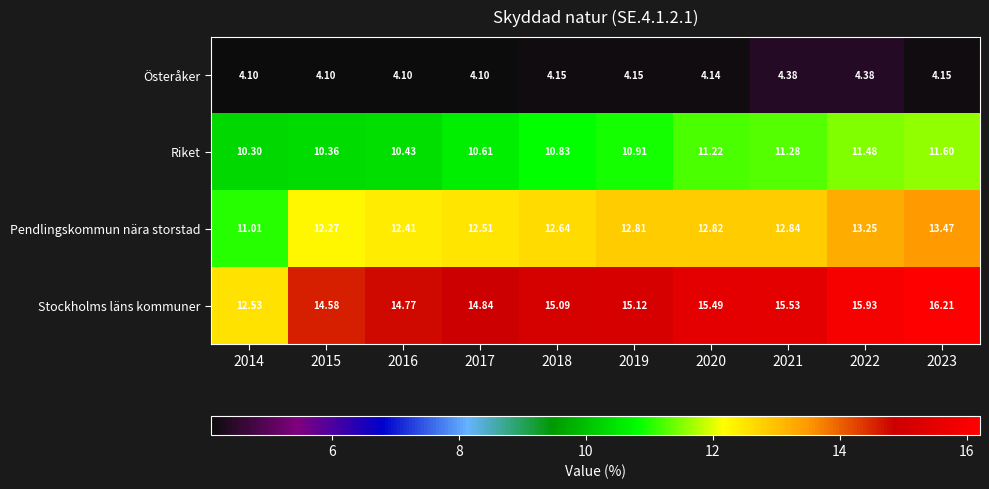

Is the value of Riket at 2017 greater than the value of Österåker at 2015?

Yes